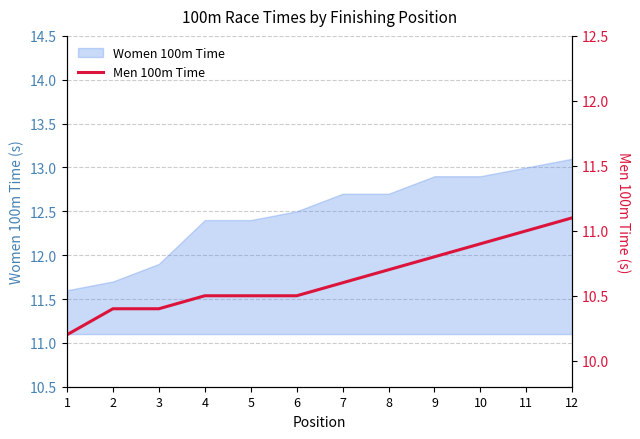

What is the highest value of the Women 100m Time series?

13.1